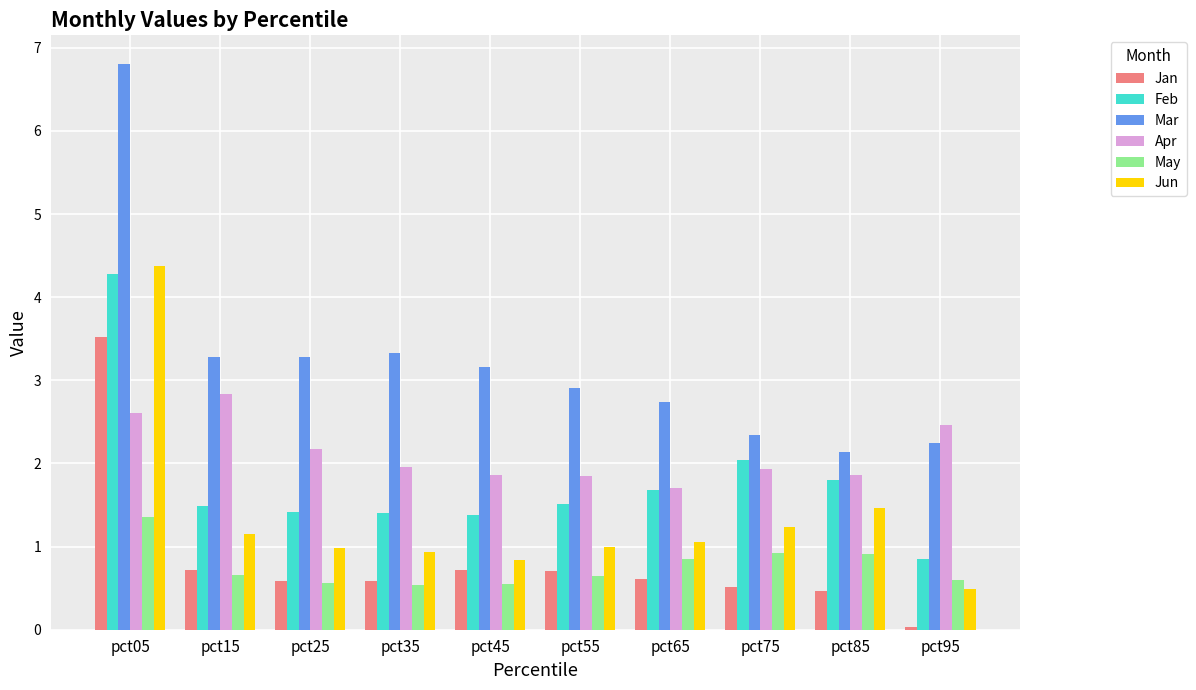

What is the greatest value displayed?

6.8